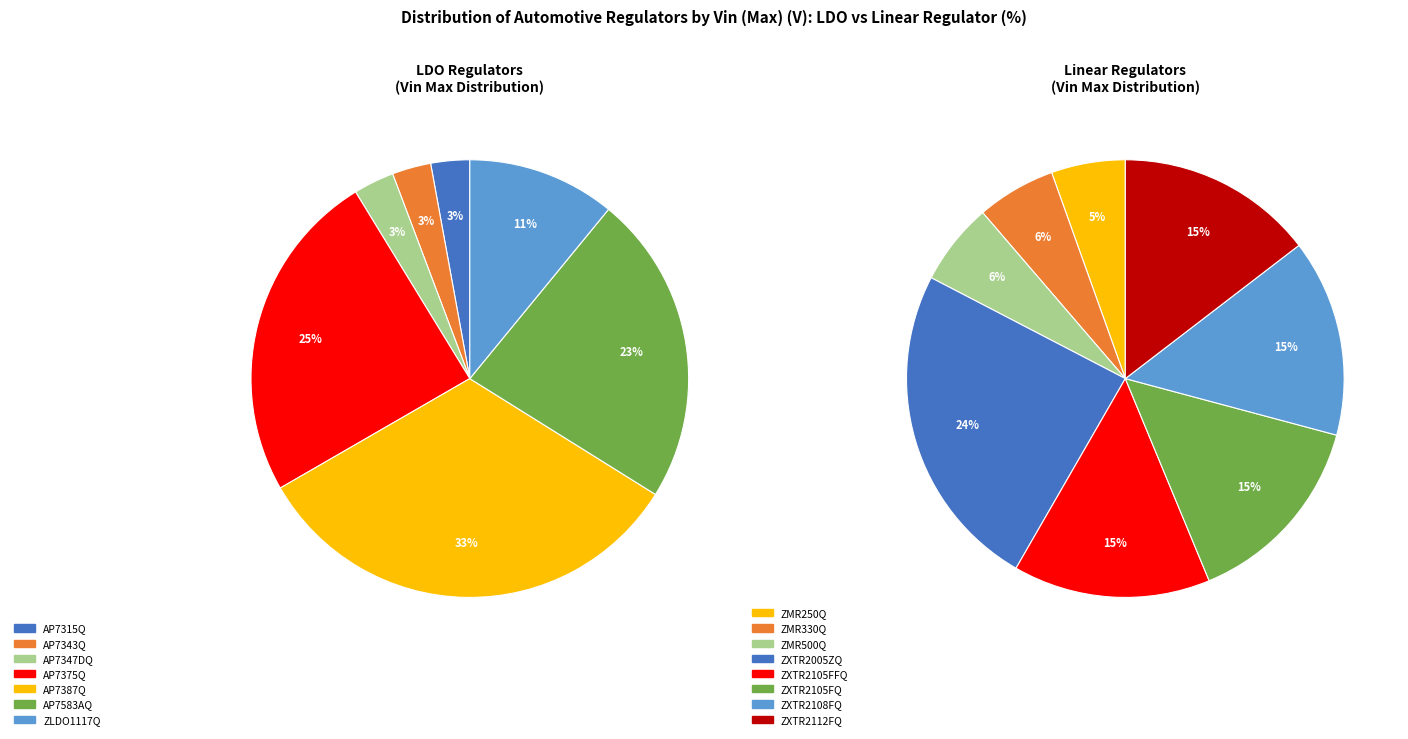

The ZMR500Q slice represents 16% of the pie. True or false?

False